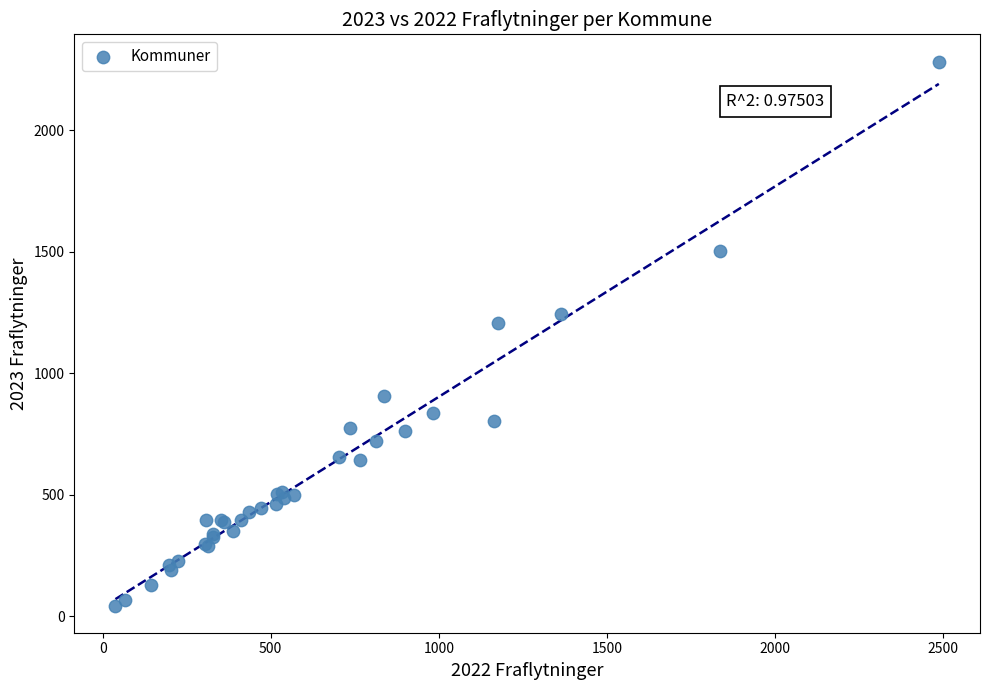

What Y value in the scatter plot is closest to 1163?

1207